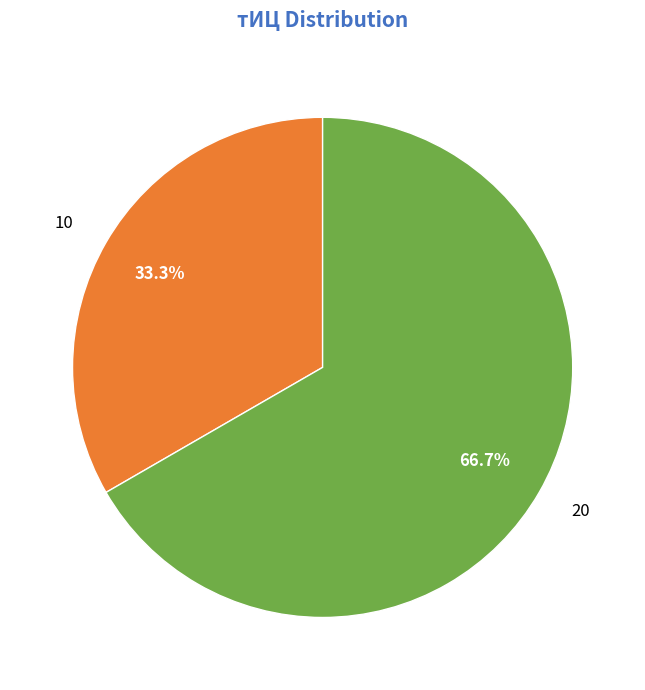

Does 10 represent more than half of the total?

No